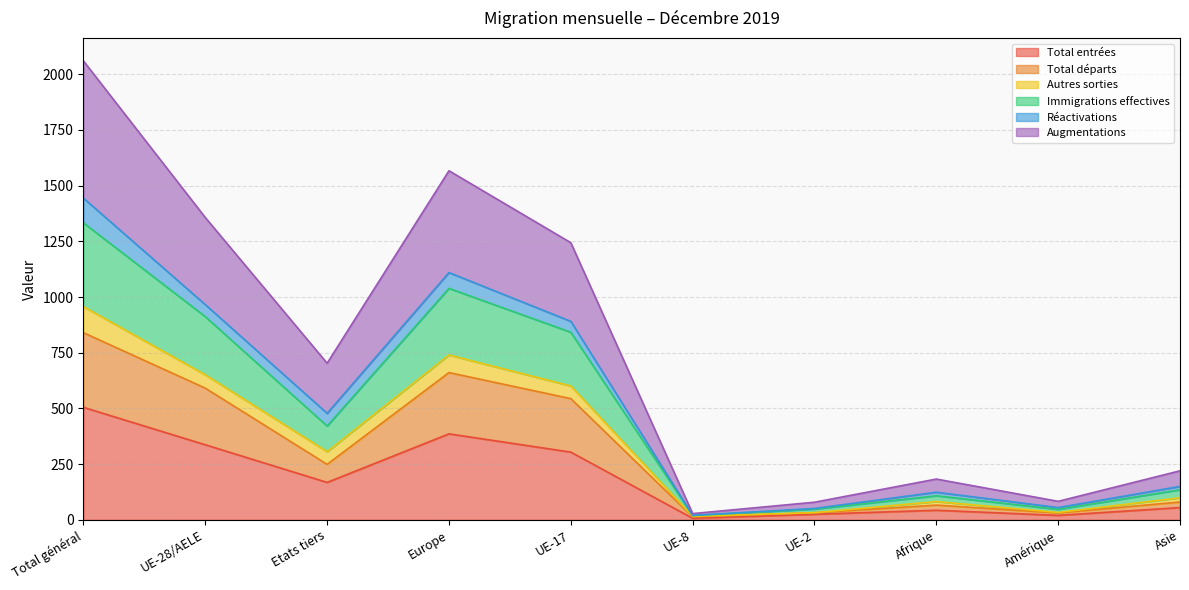

Between UE-2 and Amérique, which is larger?

UE-2